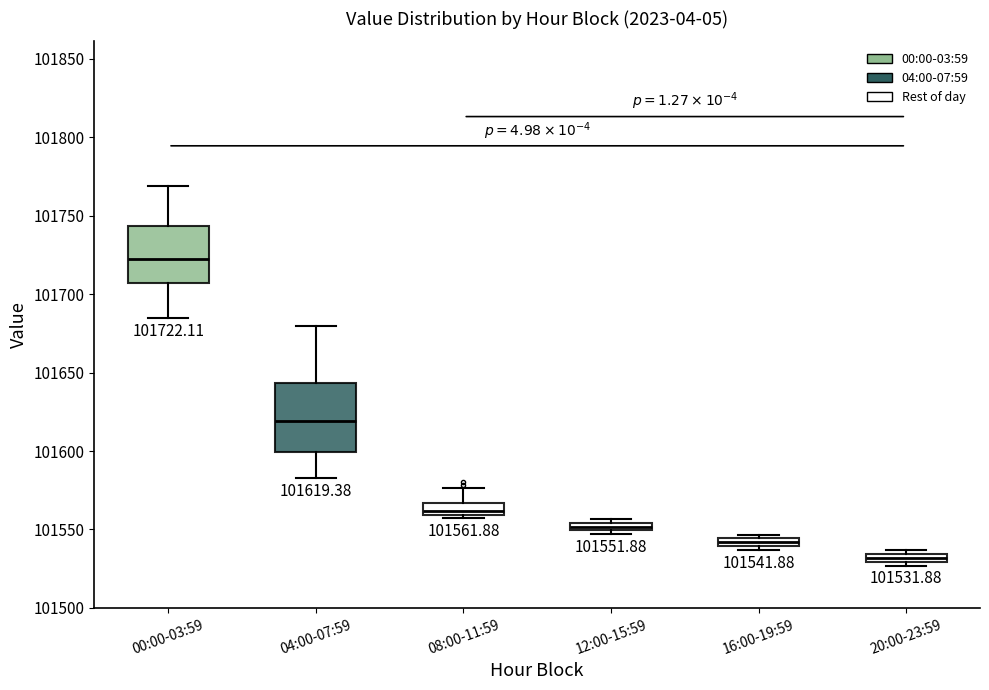

Comparing the boxes themselves (not the whiskers), which one is the tallest?

04:00-07:59